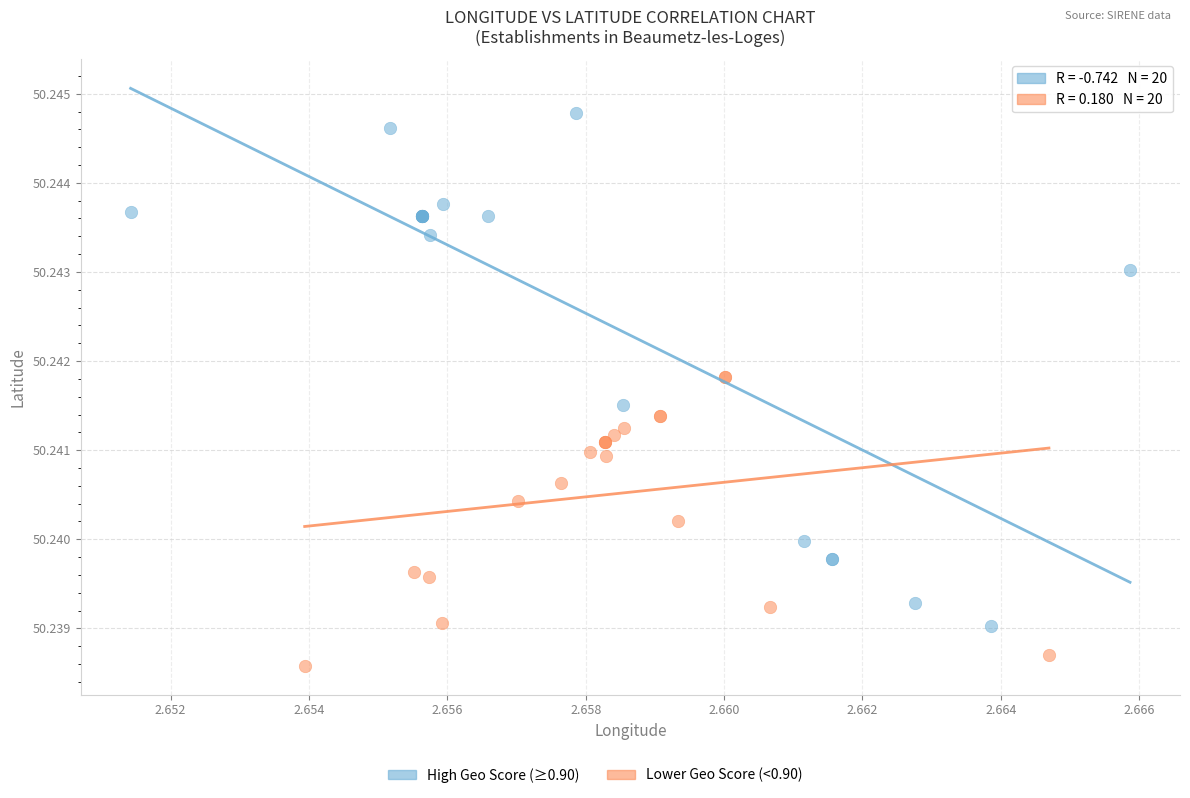

Which series contains the lowest Y value?

Lower Geo Score (<0.90)